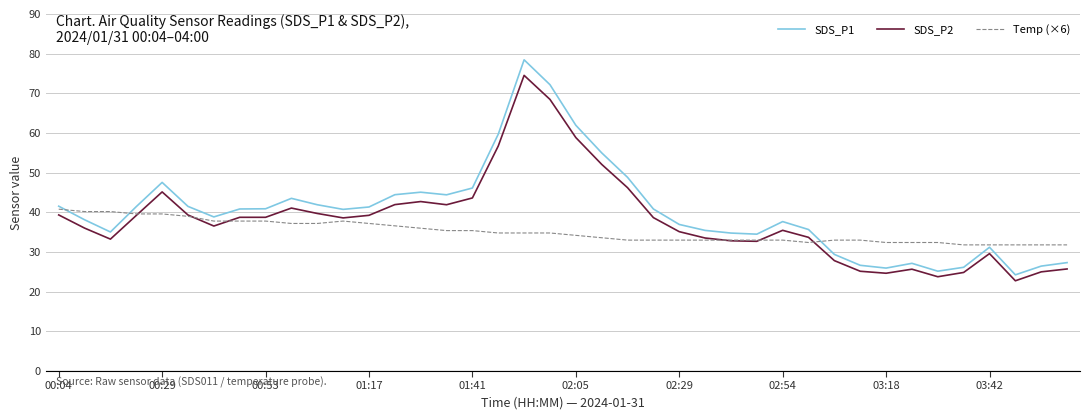

What is the average value of the Temp (×6) series?

35.1